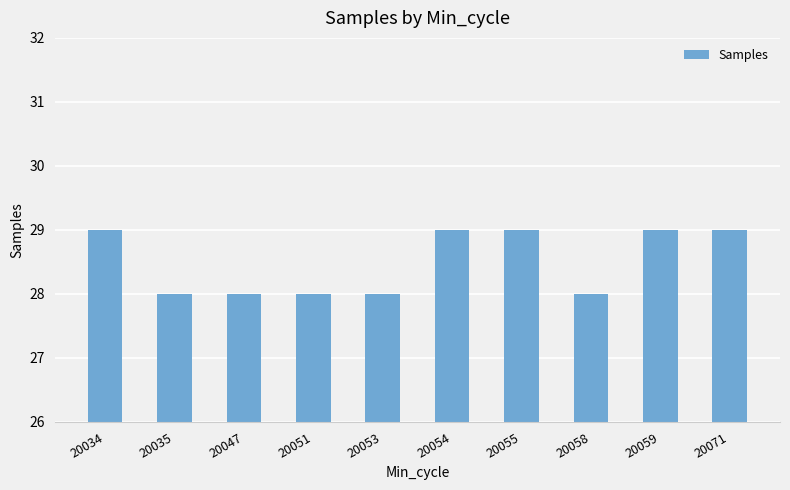

Does the chart contain any negative values?

No